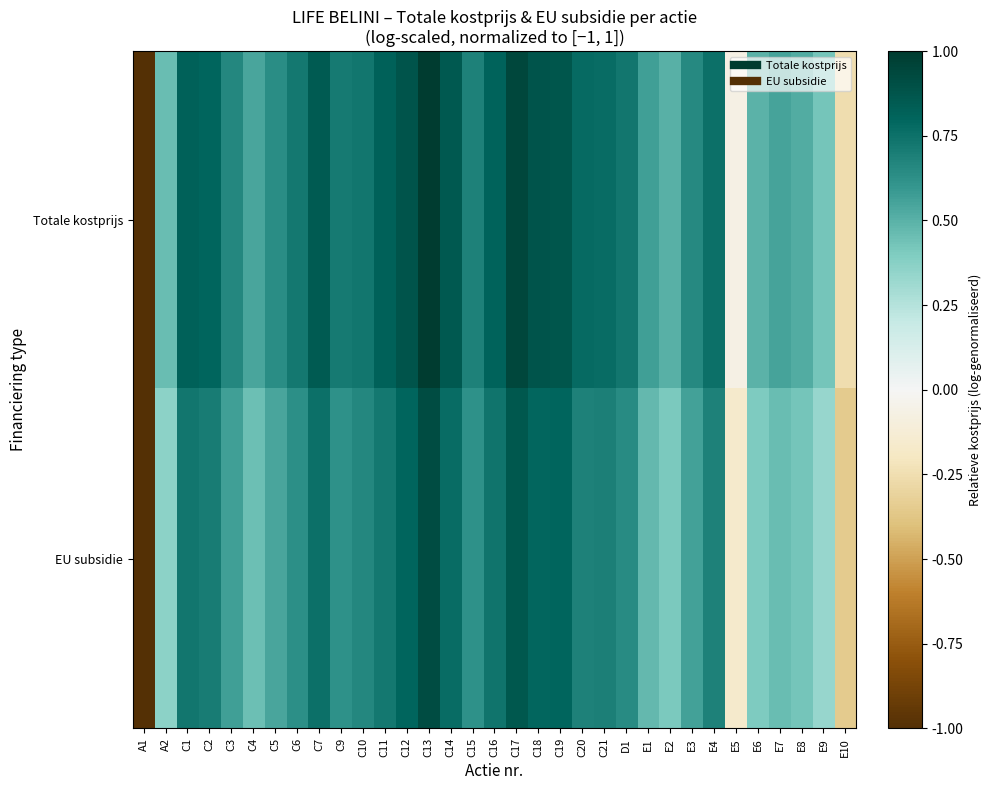

Between C21 and C7, which is larger?

C7